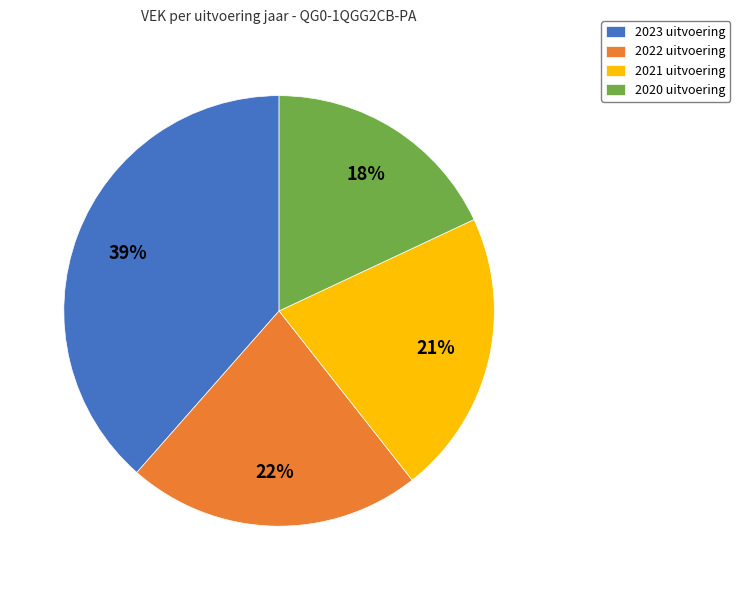

The 2022 uitvoering slice represents 22% of the pie. True or false?

True